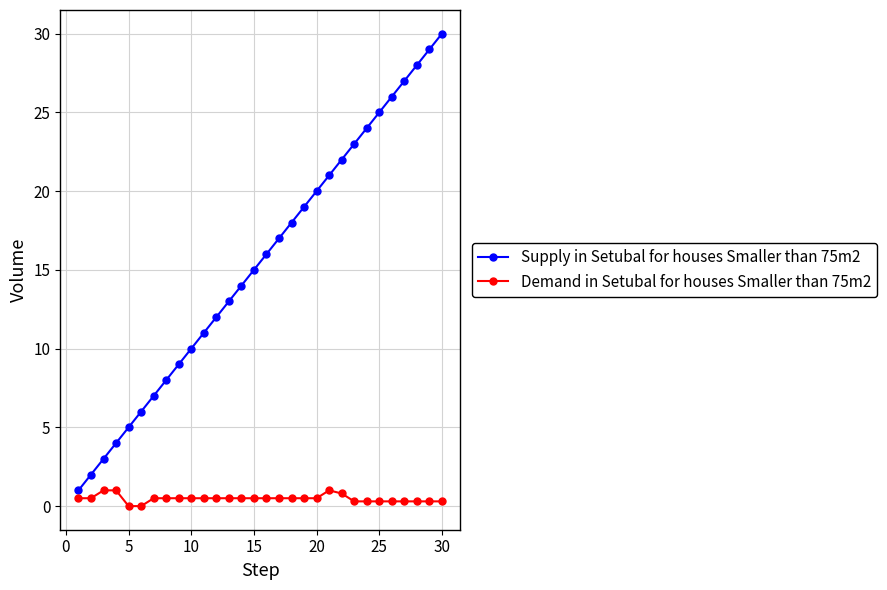

What is the value of the Supply in Setubal for houses Smaller than 75m2 point at the 17th from the left?

17.0